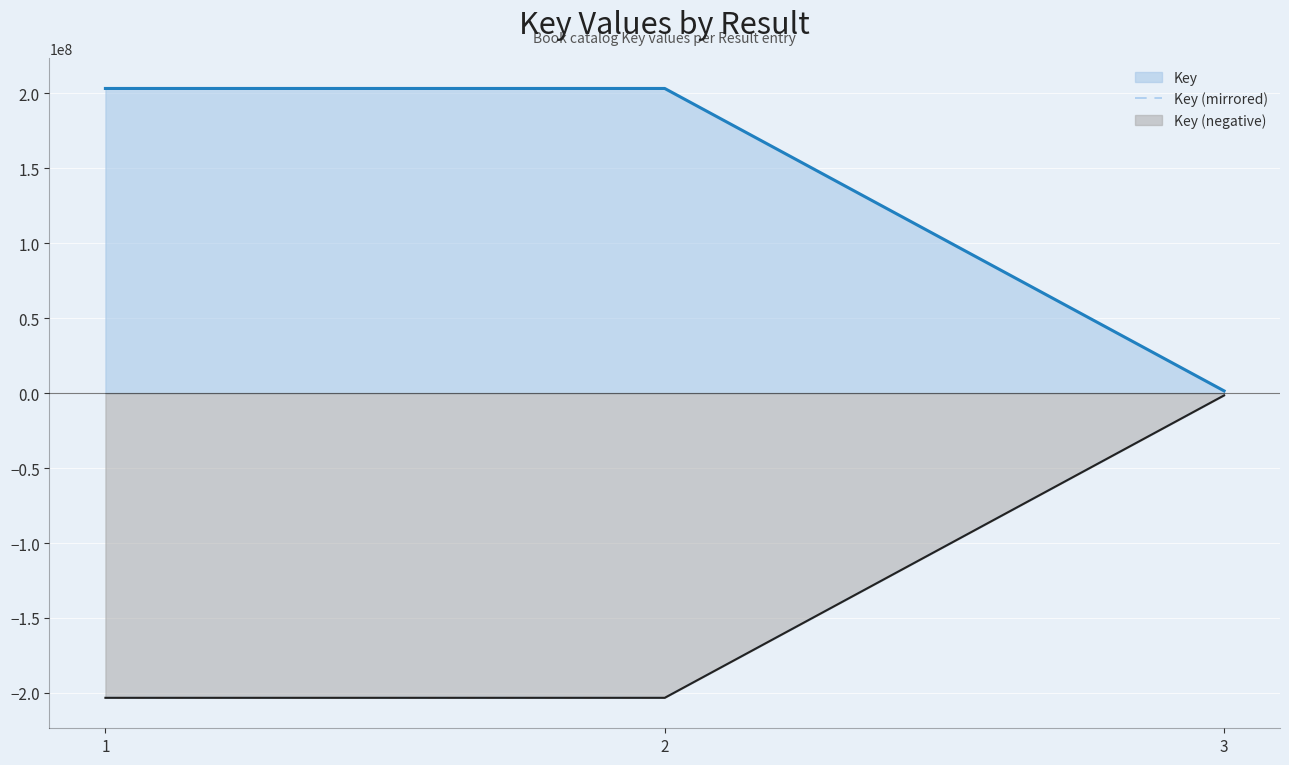

What is the value of the Key (negative) point at the 1st from the left?

-203280344